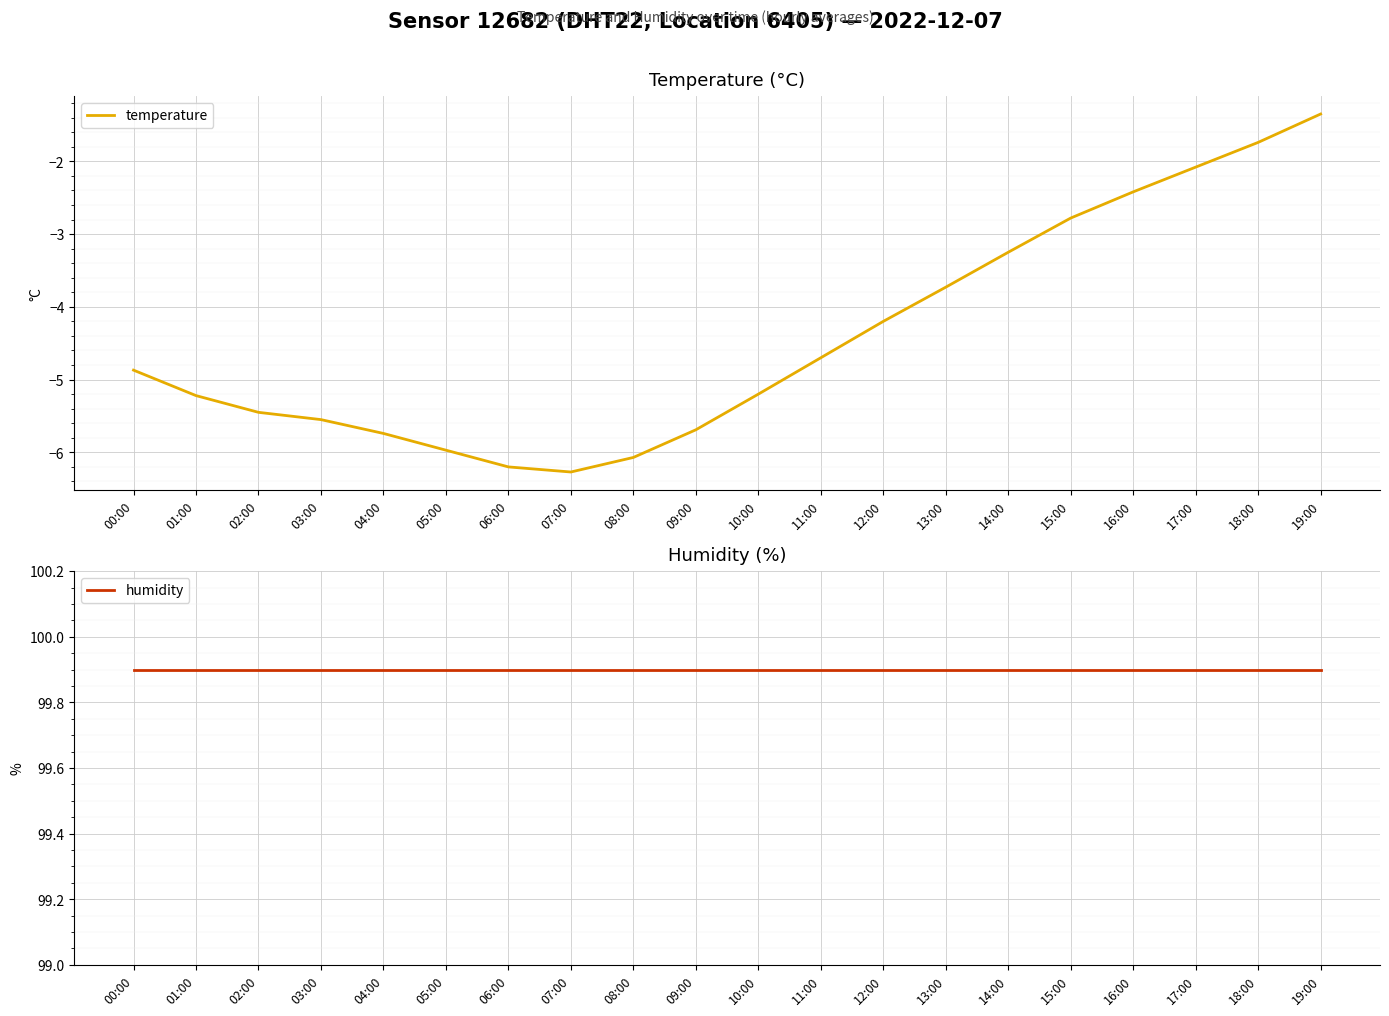

Is it true that temperature equals -4.9 at 00:00?

True